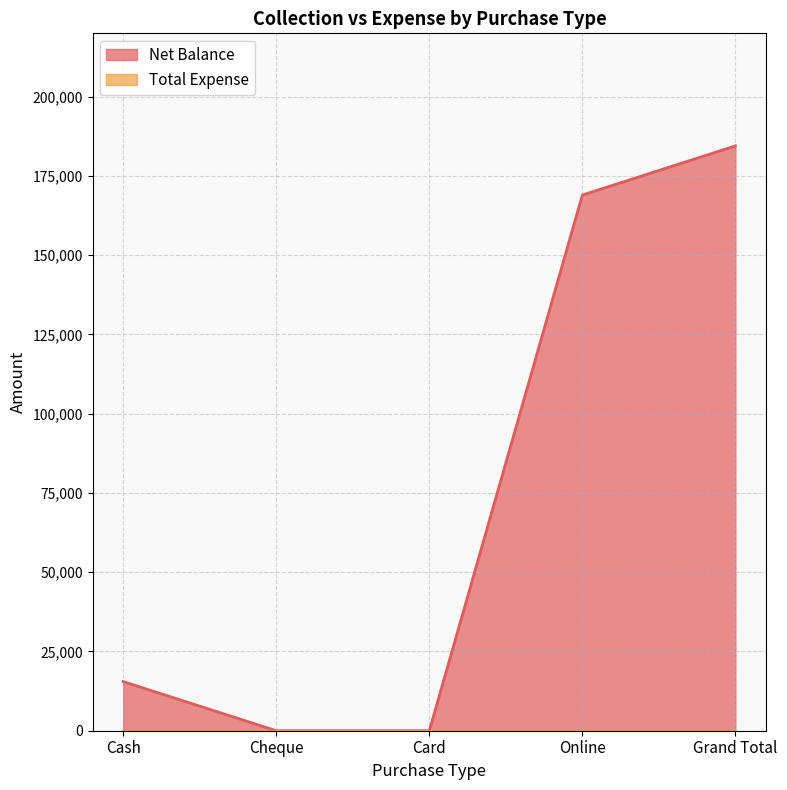

Reading left to right, what are all the values shown in this chart?

Cash=15498	Cheque=0	Card=0	Online=168988	Grand Total=184486